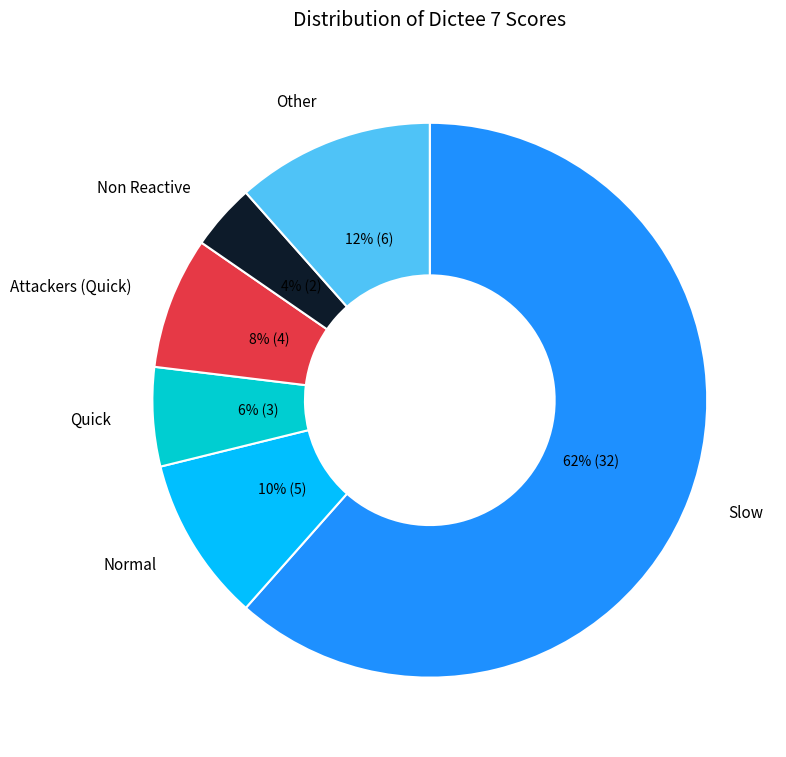

To the nearest percent, what is the average slice percentage?

17%